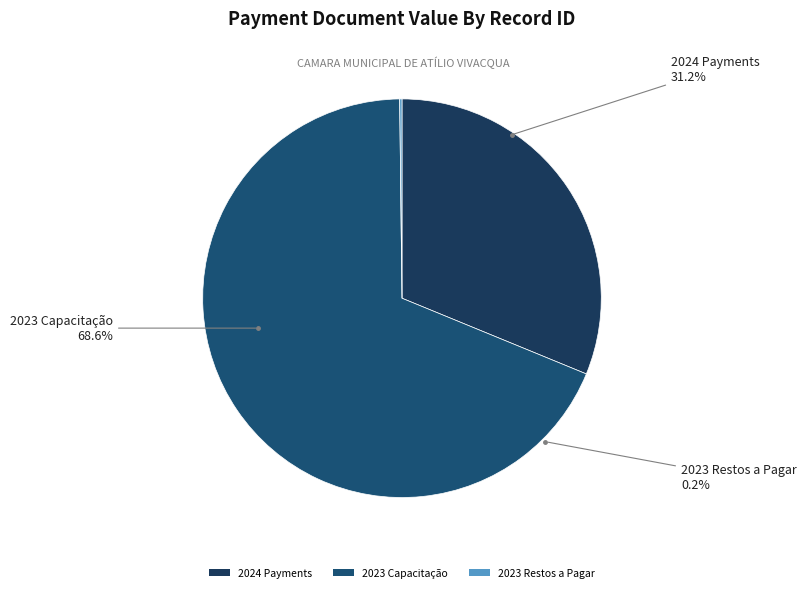

Is it true that 717398 is 16% of the pie?

True